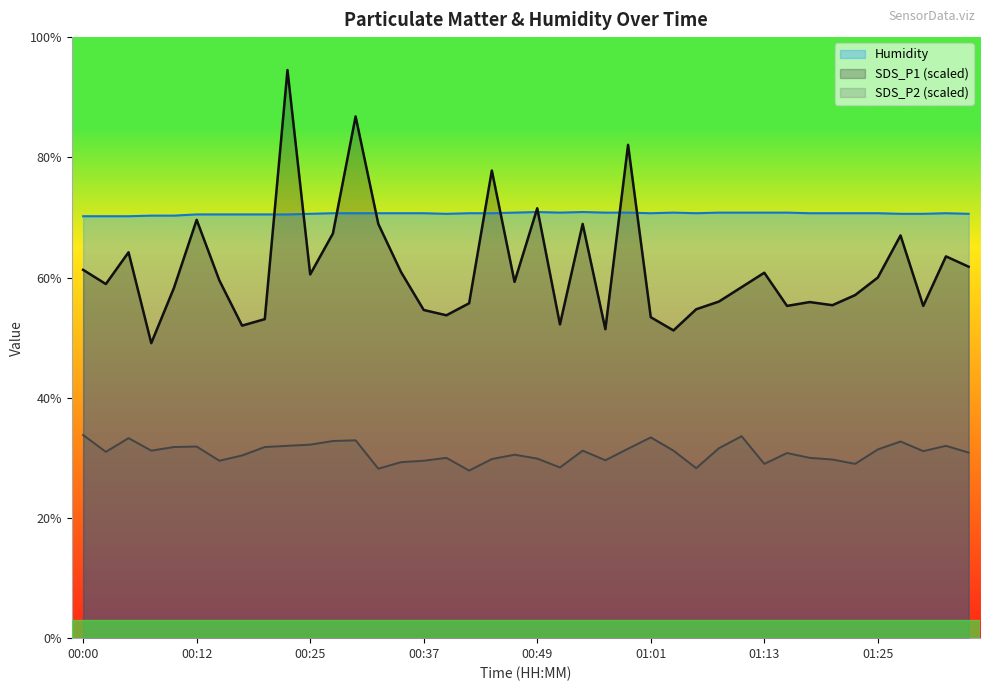

What value does the SDS_P1 series have at 00:25?

60.5